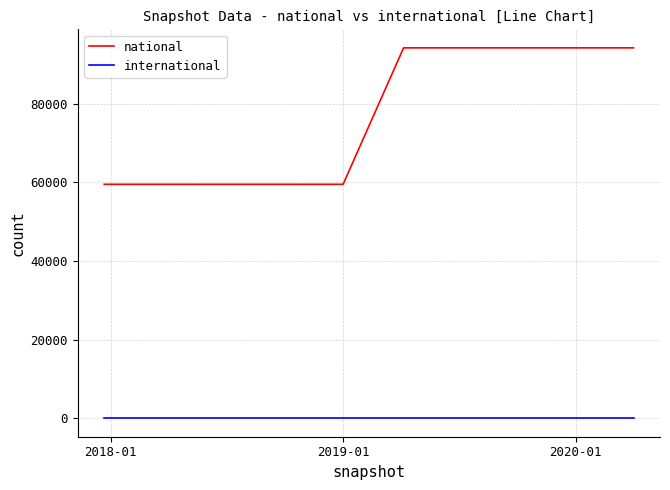

What is the greatest value displayed?

94251